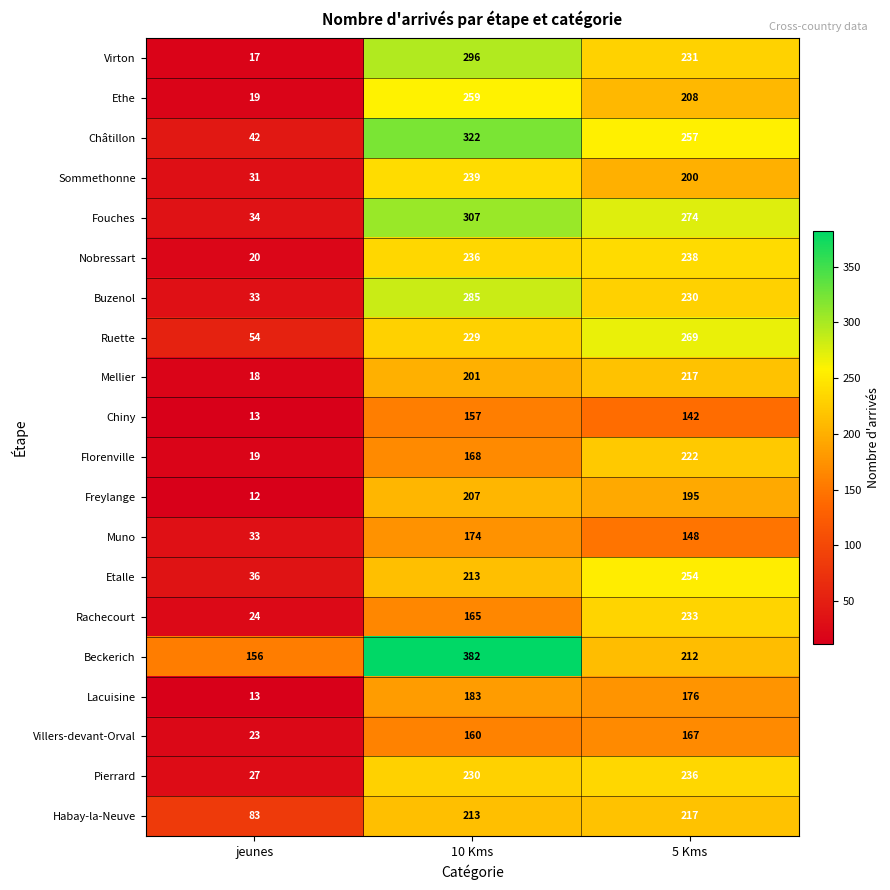

The Beckerich series shows 128 at 10 Kms. True or false?

False